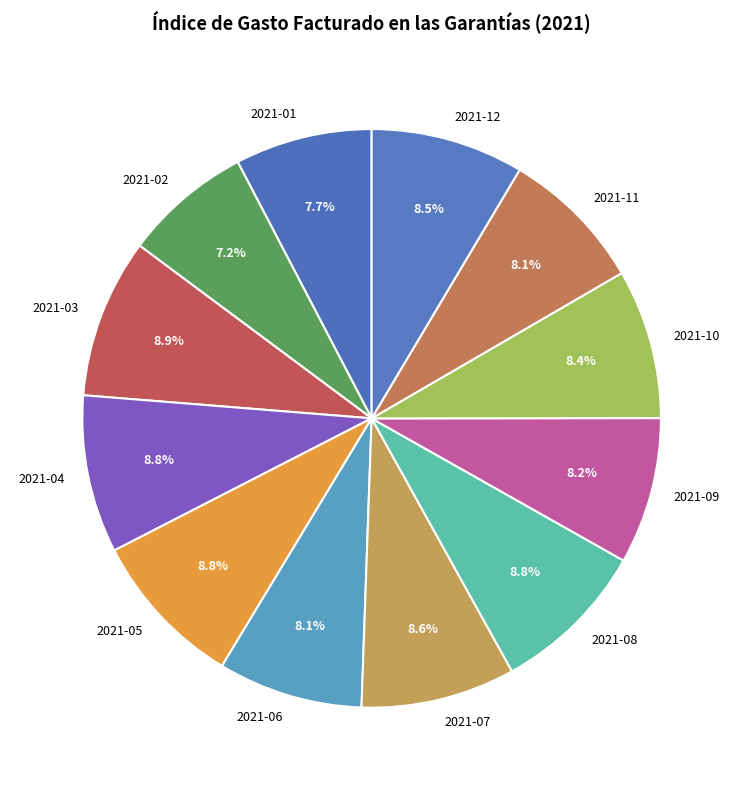

What percentage is NOT represented by 2021-04?

91.2%